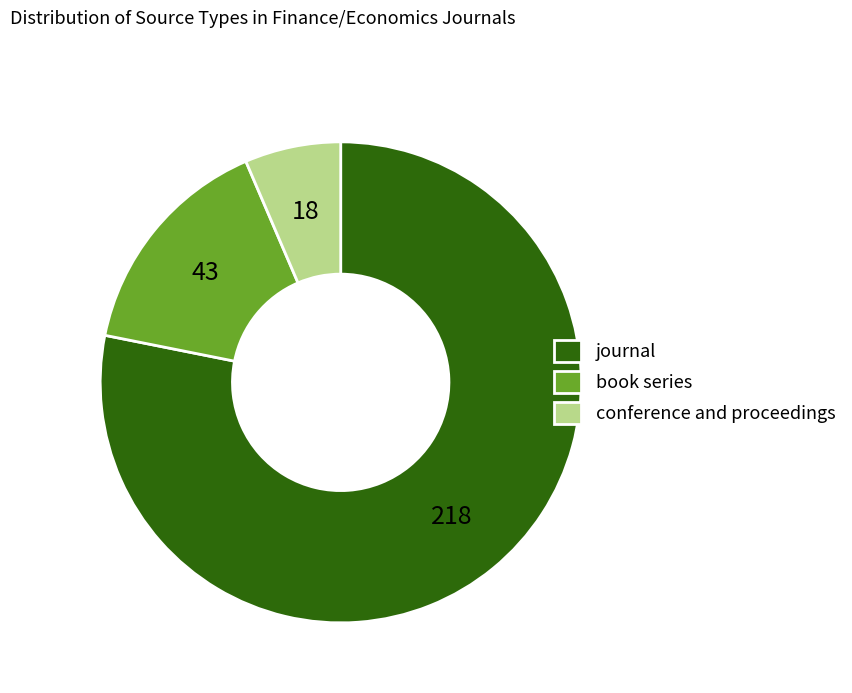

True or false: book series accounts for 15% of the total.

True